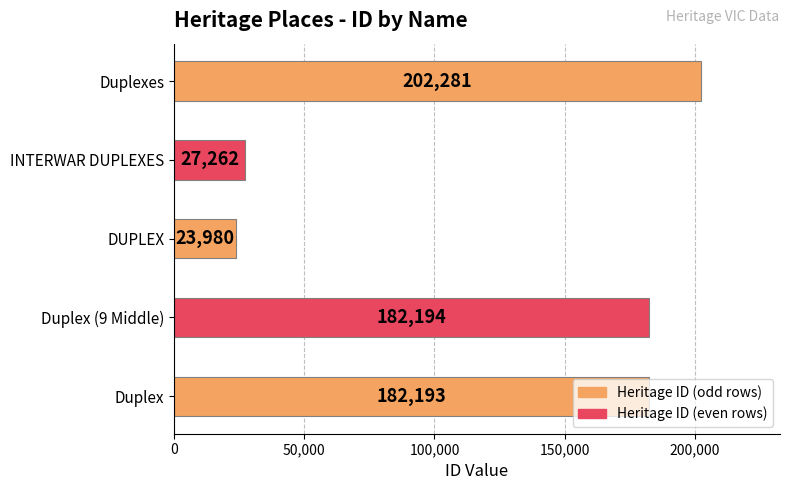

Between Duplex and DUPLEX, which is larger?

Duplex